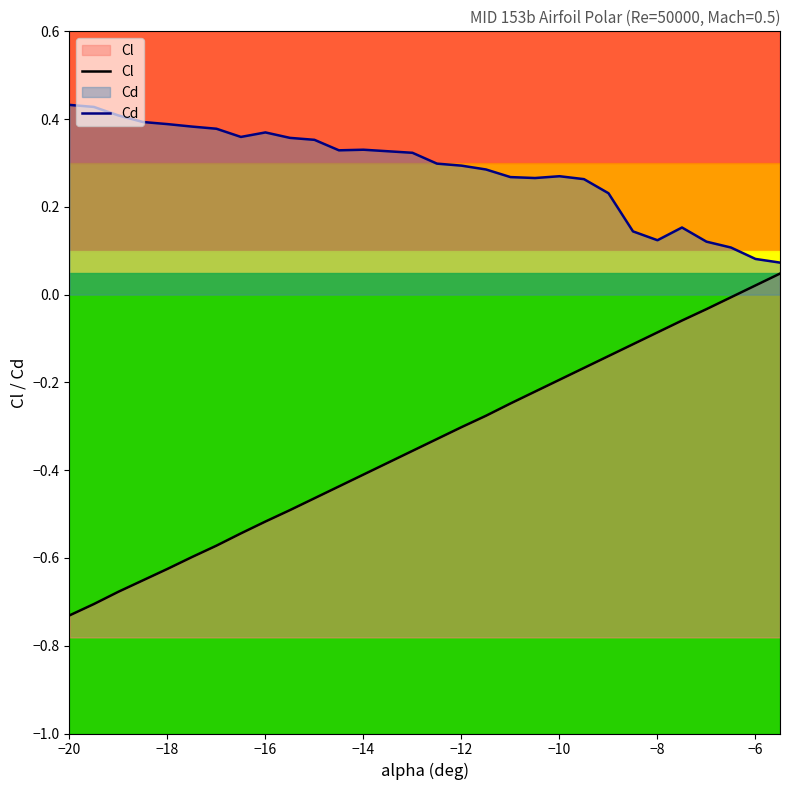

The value of Cd at 13 is 0.4. True or false?

False